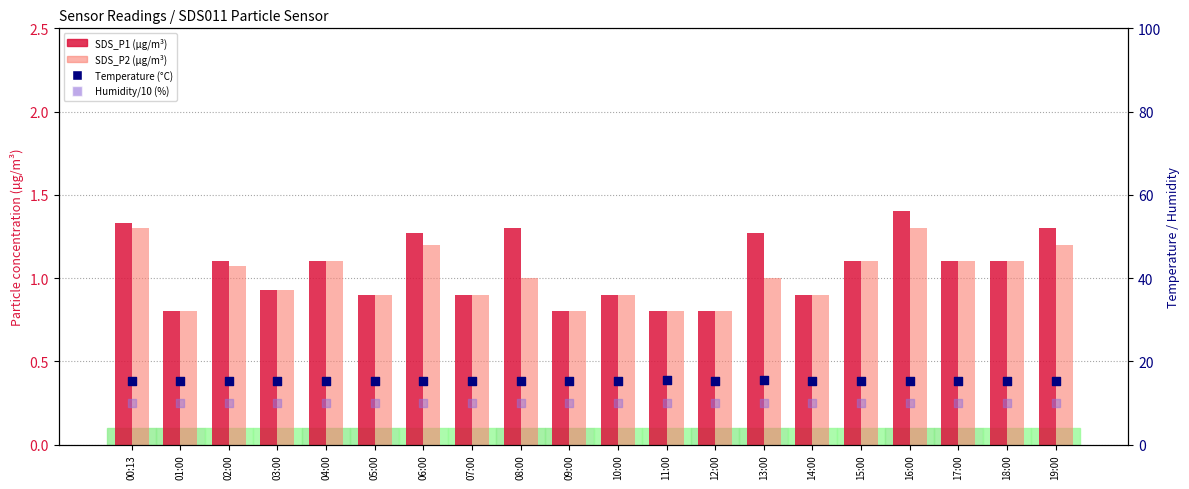

At how many categories does at least one series exceed 2?

20